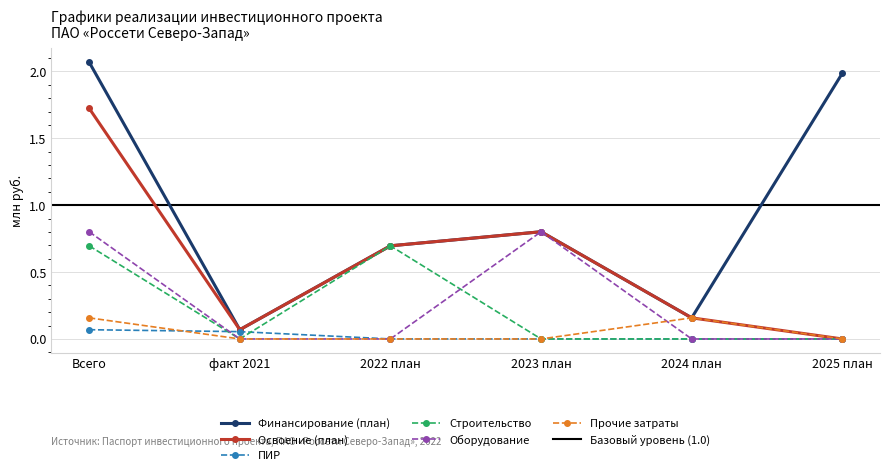

What is the sum of the Освоение (план) values at 2025 план and факт 2021?

0.1